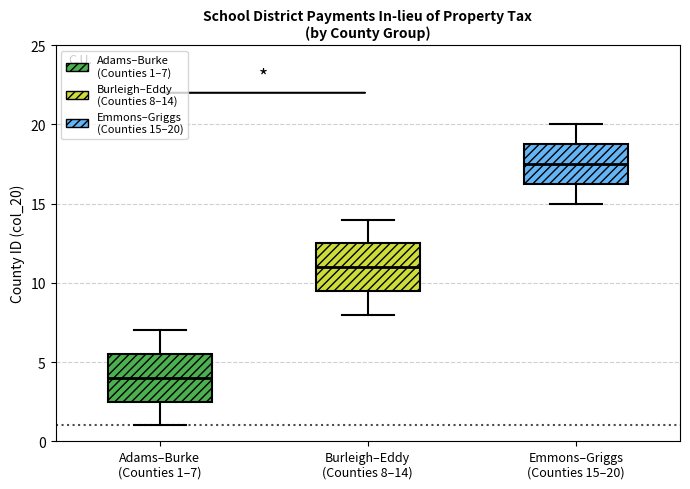

Which box's median line is the lowest?

Adams–Burke (Counties 1–7)